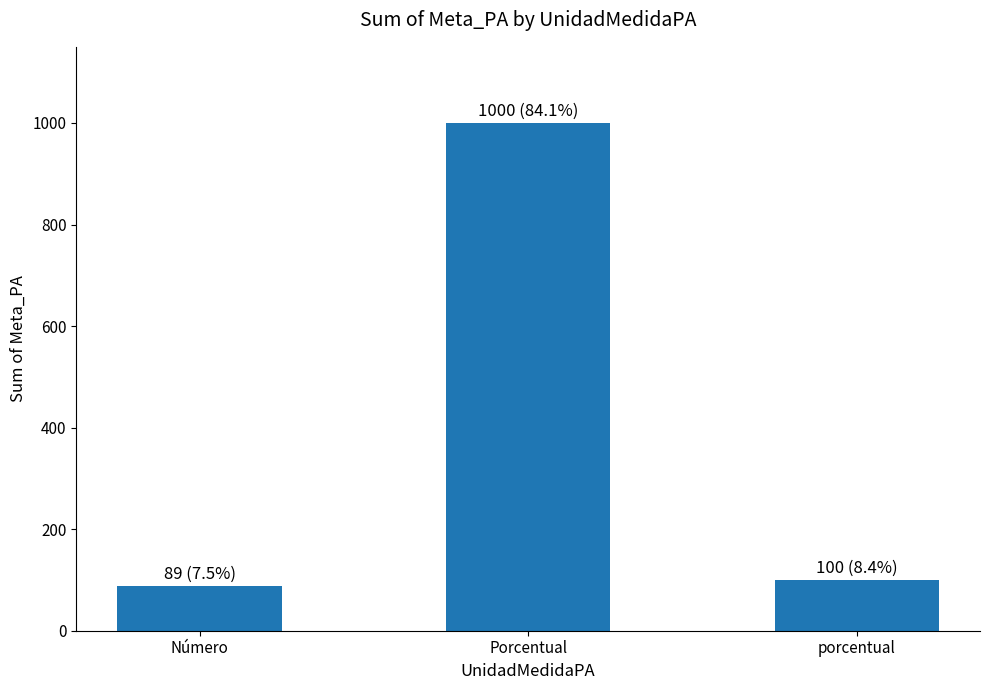

List the labels in order of value, smallest first.

Número, porcentual, Porcentual